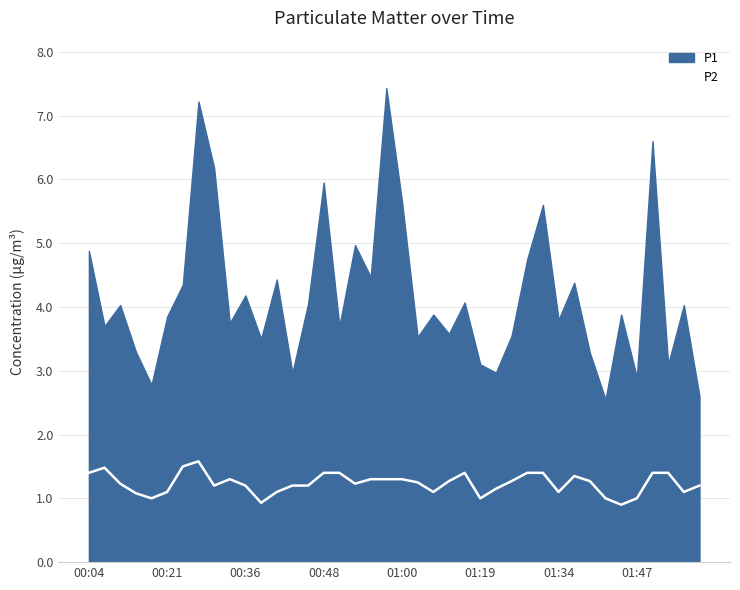

What is the sum of all values?

49.4